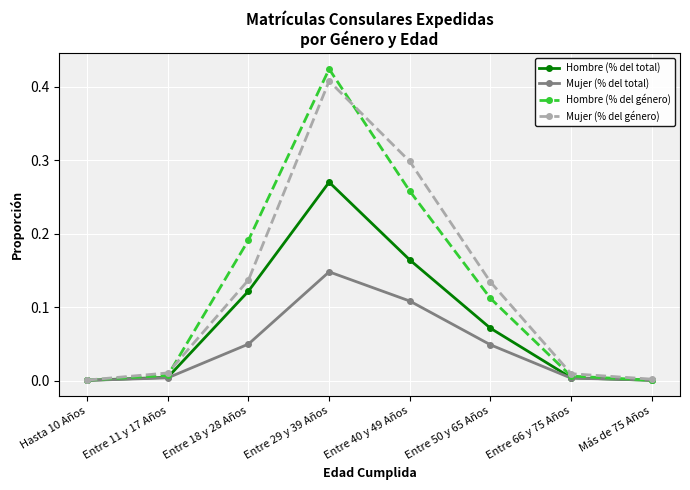

True or false: Hombre (% del total) has a value of 0.0 at Hasta 10 Años.

True